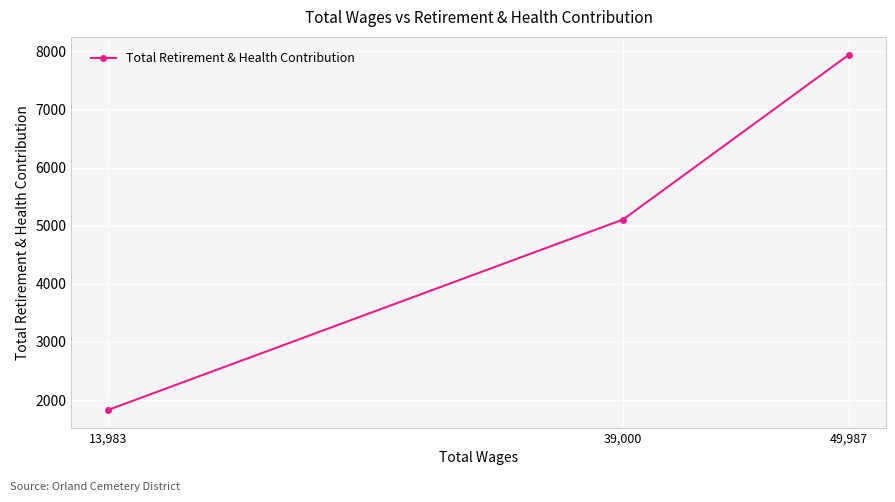

Approximately how many times larger is the value at 13,983 compared to 49,987?

0.2